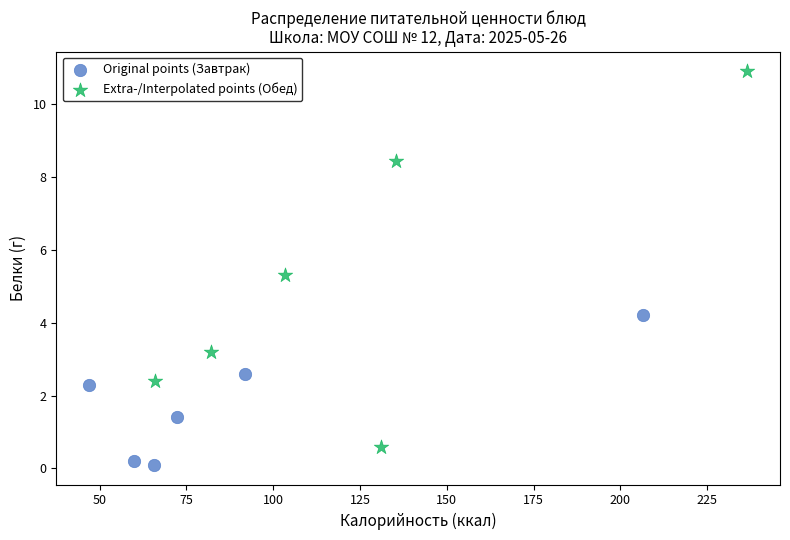

What are all the series names shown in the legend?

Original points (Завтрак), Extra-/Interpolated points (Обед)